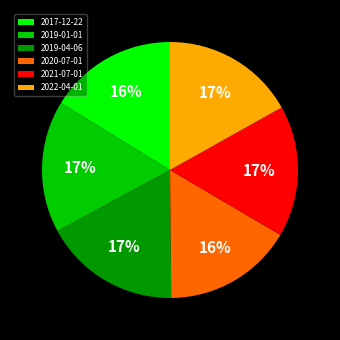

Is 2017-12-22 the majority of the pie?

No